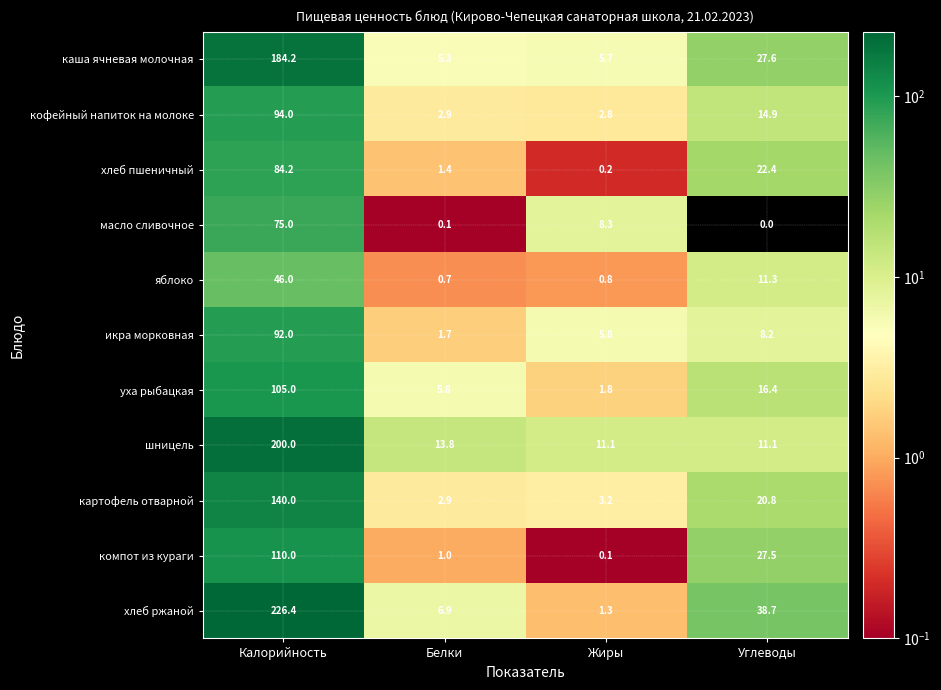

How many values in the шницель series are below 13?

2